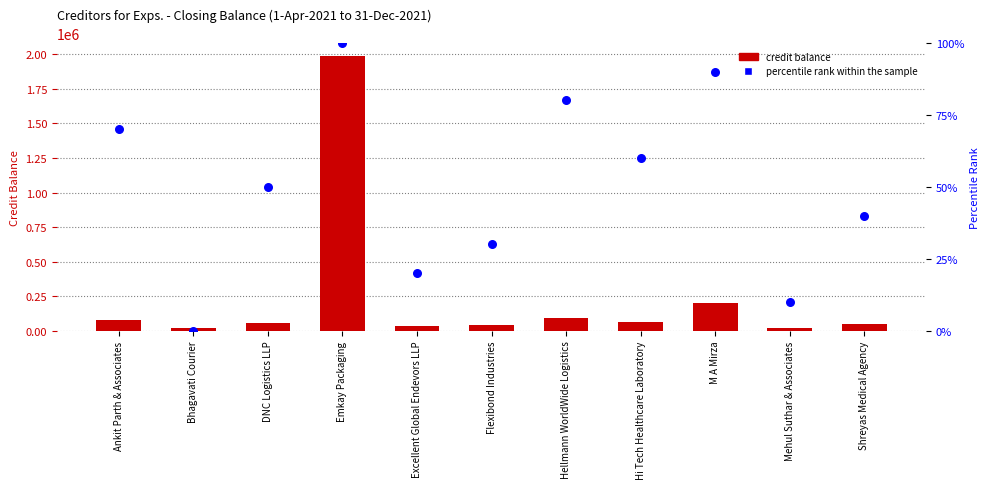

Is the value of credit balance at Excellent Global Endevors LLP greater than the value of percentile rank within the sample at Ankit Parth & Associates?

Yes